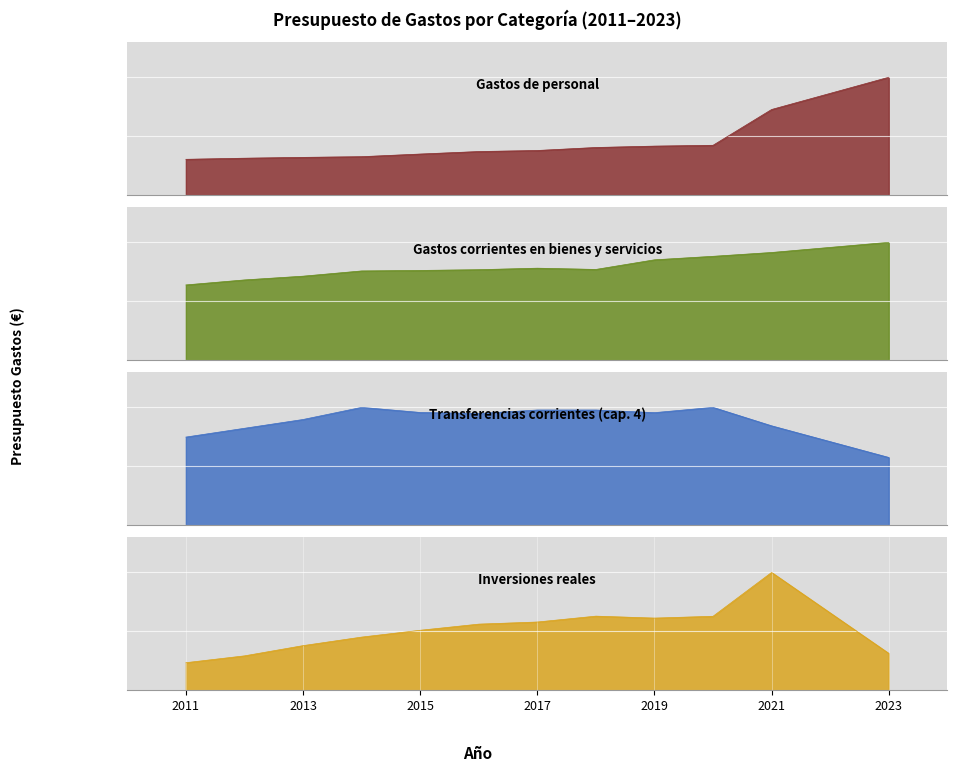

Which label corresponds to the largest value in the chart?

2021